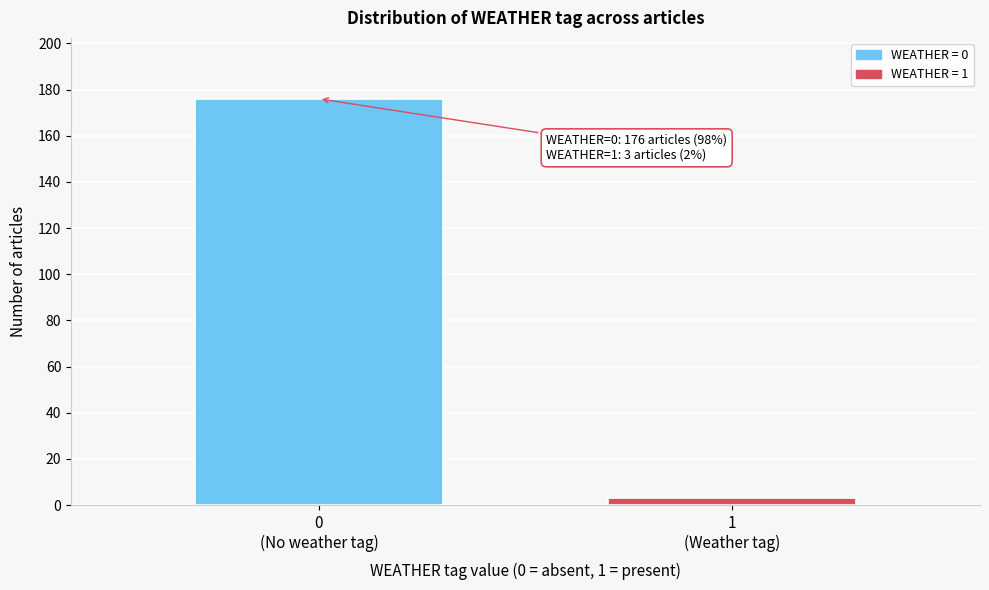

Reading left to right, list all the values displayed in this chart.

176	3